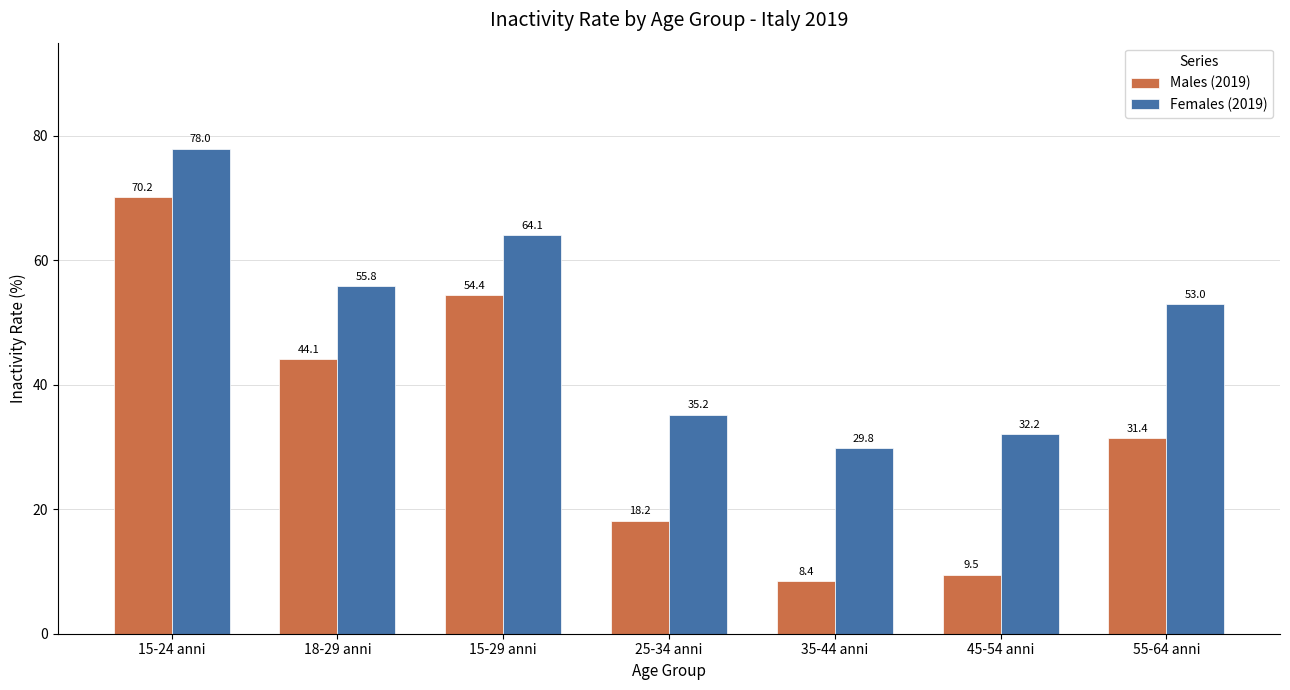

Rank the series by their maximum value, from highest to lowest.

Females (2019), Males (2019)